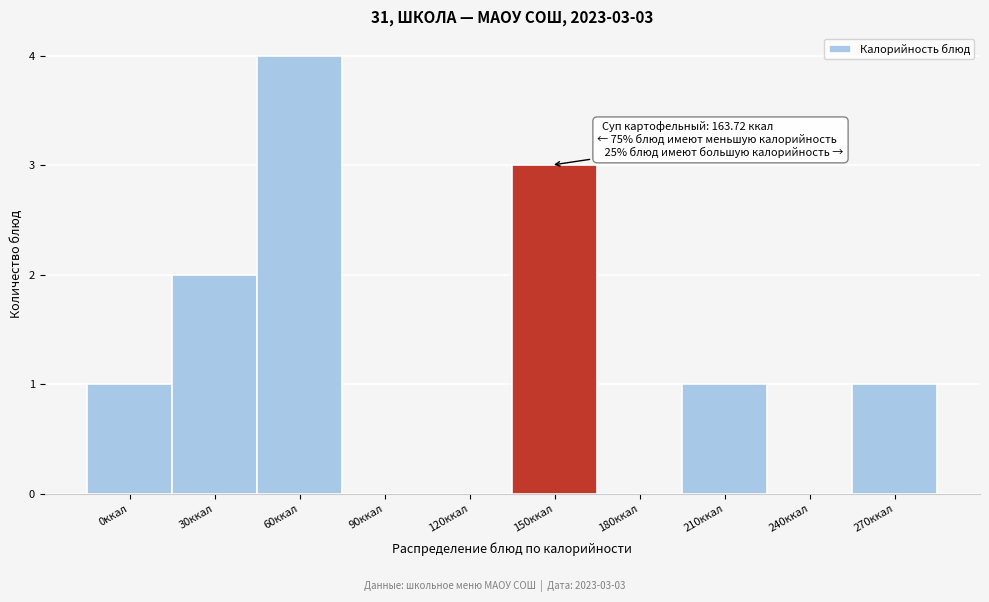

Reading left to right, list all the values displayed in this chart.

0ккал=1	30ккал=2	60ккал=4	90ккал=0	120ккал=0	150ккал=3	180ккал=0	210ккал=1	240ккал=0	270ккал=1